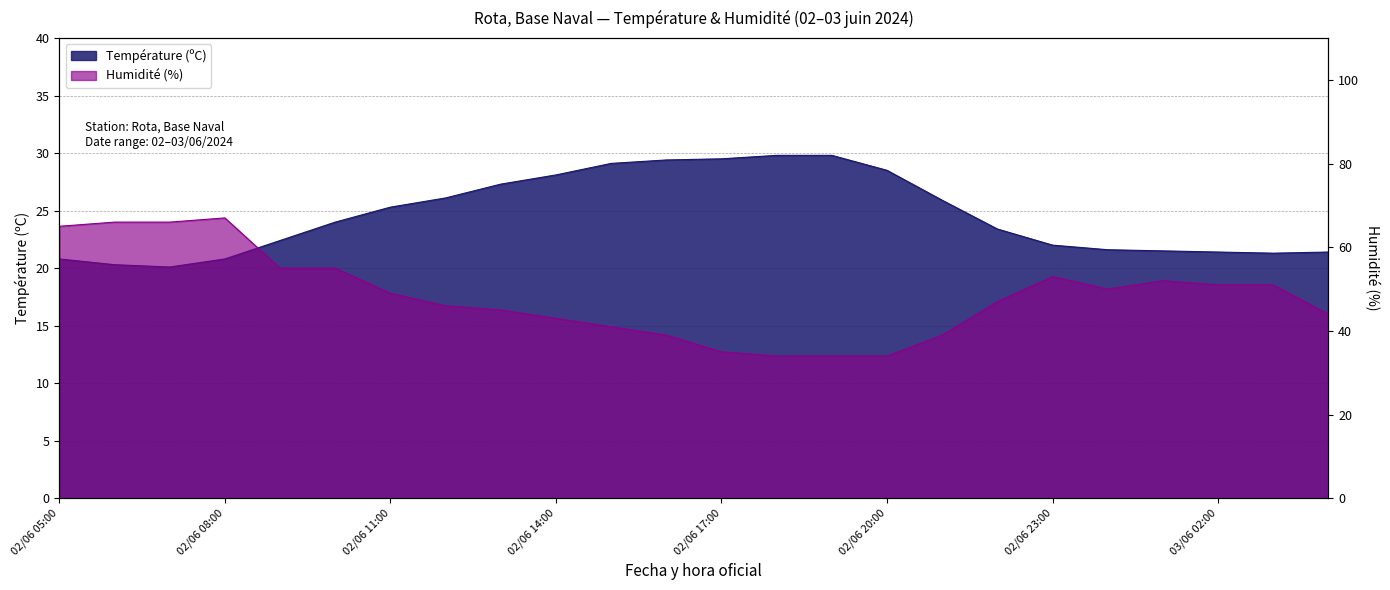

What is the smallest value displayed?

20.1